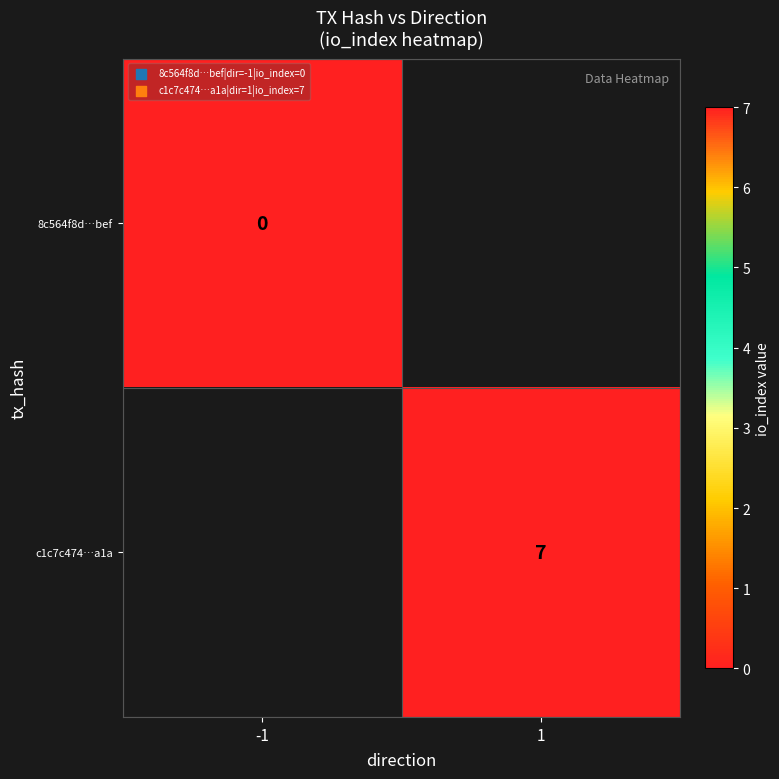

The c1c7c474…a1a series shows 7 at 1. True or false?

True